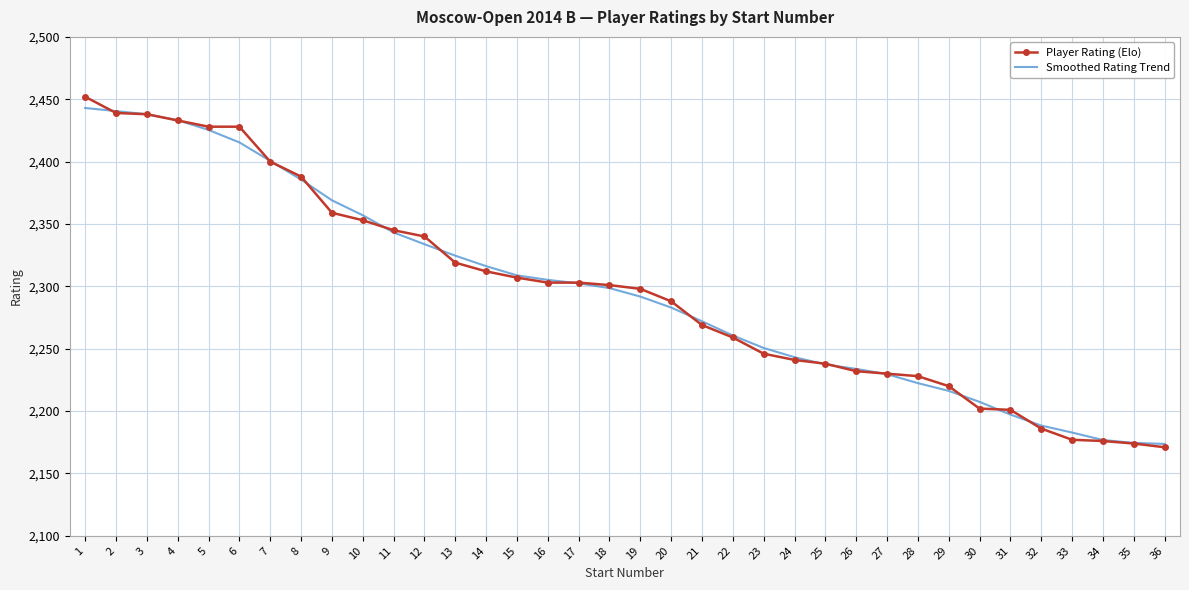

What is the sum of the Player Rating (Elo) values at 33 and 31?

4378.0